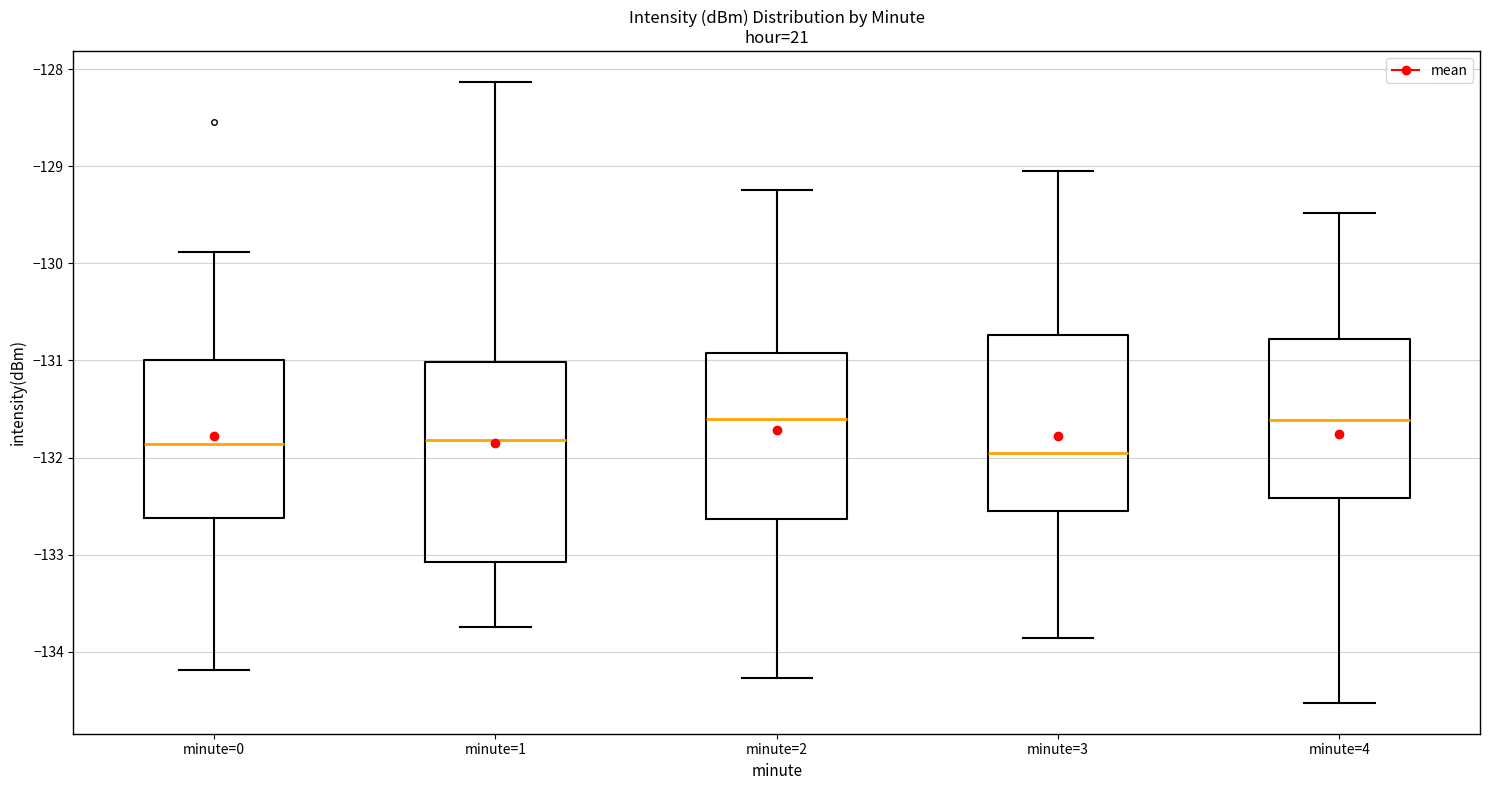

Reading left to right, read every box against the y-axis: the position of its median line, the range the box covers, and the ends of its whiskers. The values are not printed on the chart, so give them approximately, as read against the axis.

minute=0: median -131.9, box -132.6 to -131.0, whiskers -134.2 to -129.9
minute=1: median -131.8, box -133.1 to -131.0, whiskers -133.7 to -128.1
minute=2: median -131.6, box -132.6 to -130.9, whiskers -134.3 to -129.2
minute=3: median -132.0, box -132.5 to -130.7, whiskers -133.9 to -129.0
minute=4: median -131.6, box -132.4 to -130.8, whiskers -134.5 to -129.5